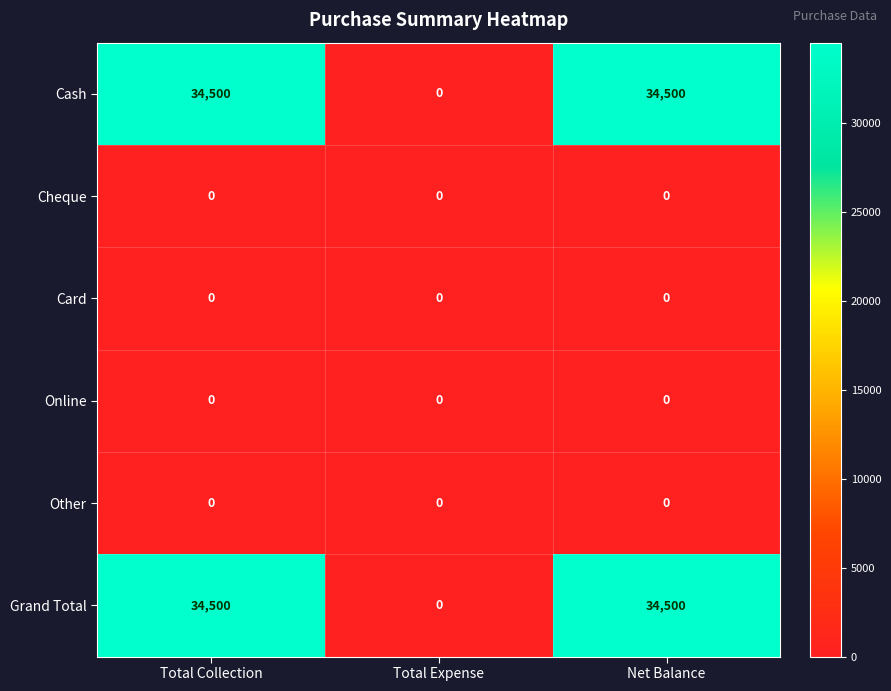

Is it true that Cash equals 34500 at Total Collection?

True